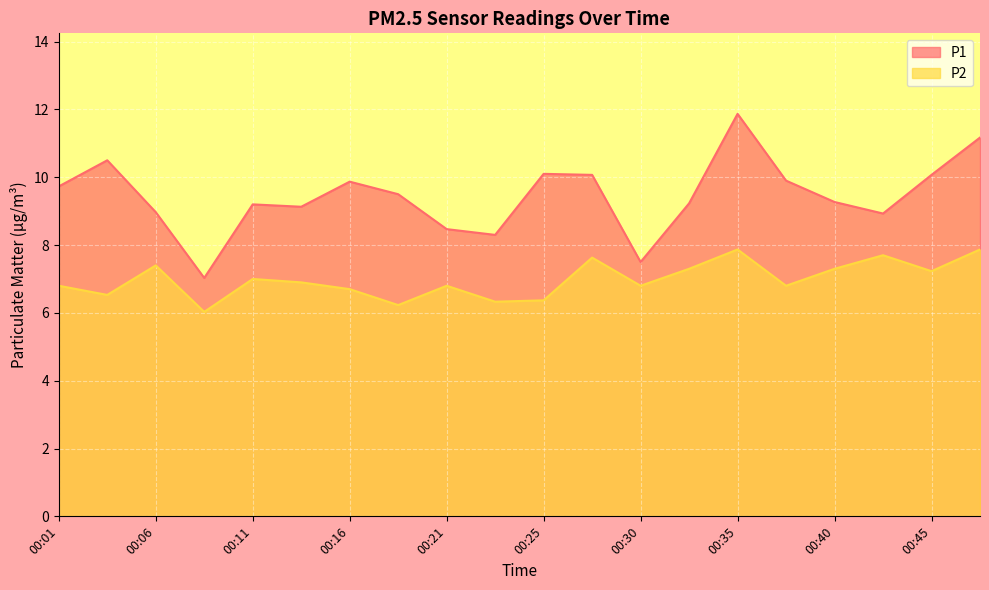

What is the value of the P1 point at the 16th from the left?

9.9